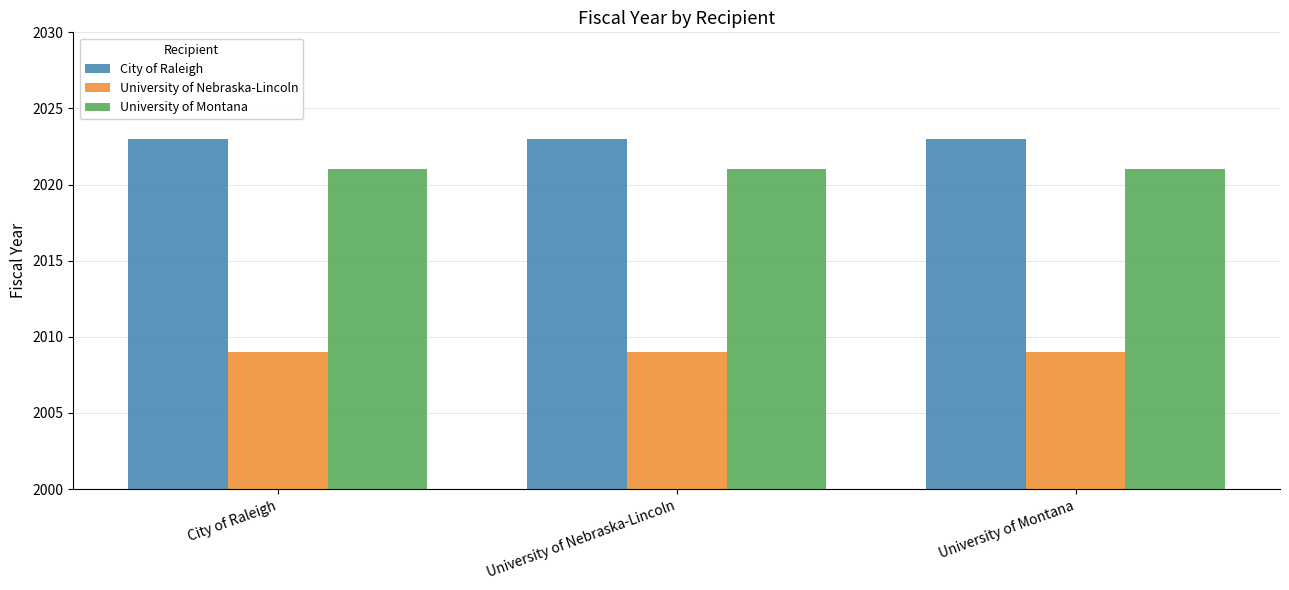

What is the spread (max minus min) of values at University of Montana?

14